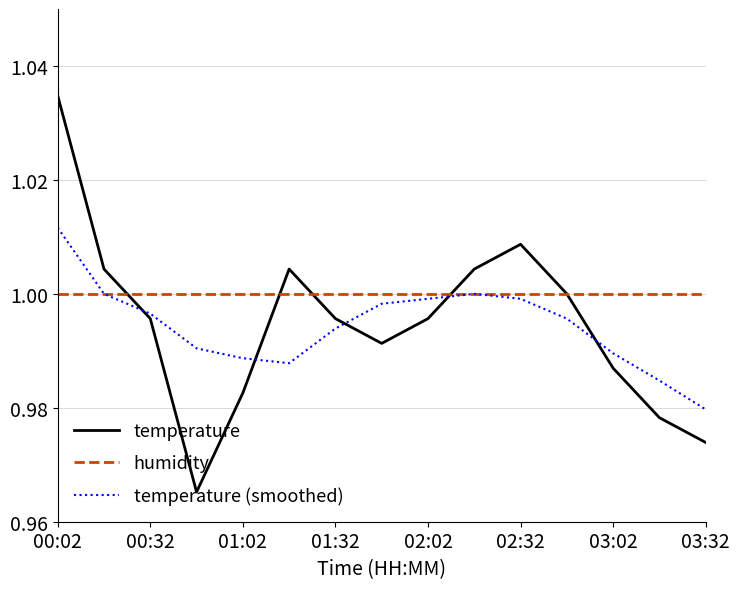

Which series has the largest range (max minus min)?

temperature